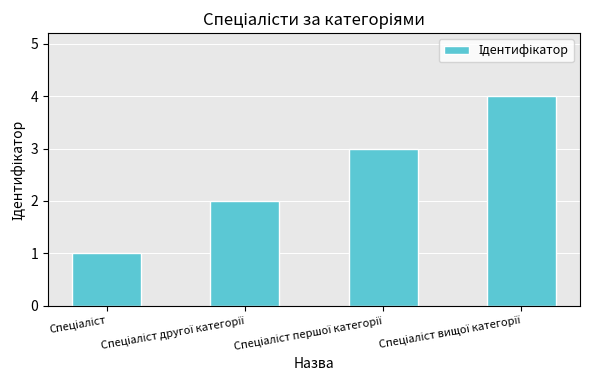

What is the maximum value shown in the chart?

4